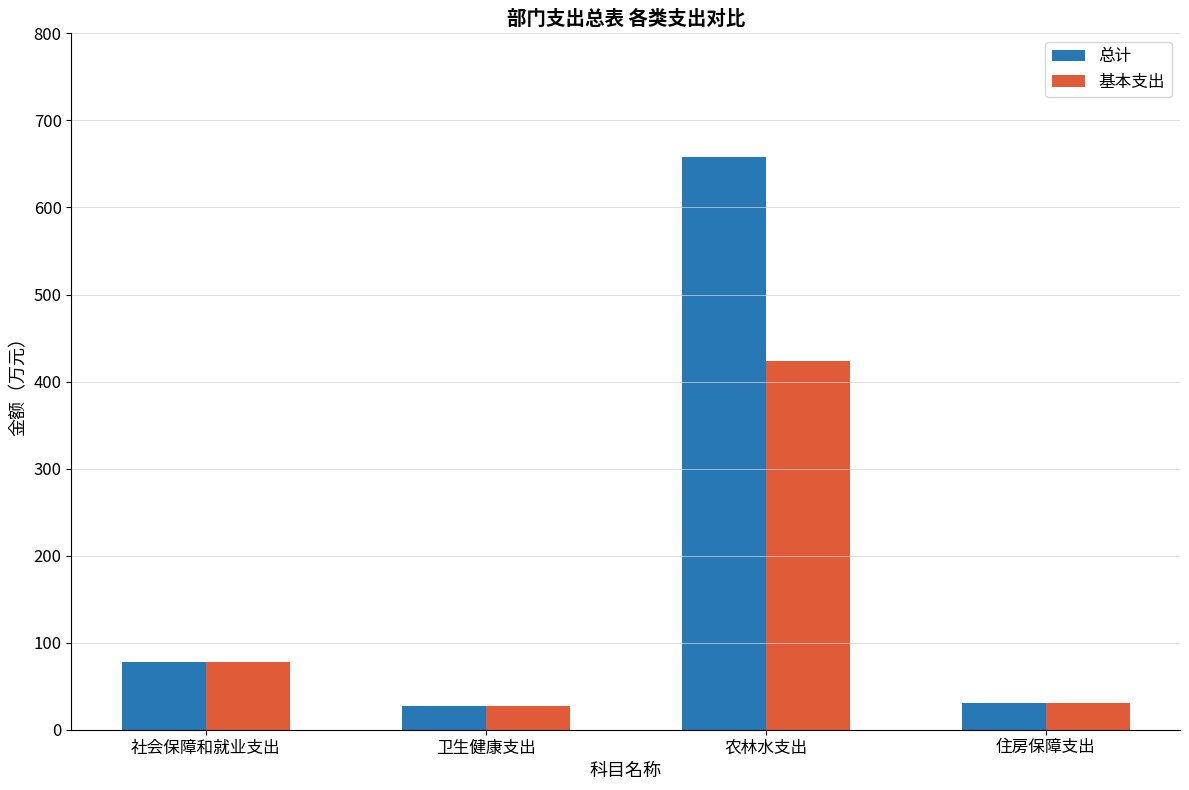

Reading left to right, extract all data points from this chart.

总计: 78.0	27.0	657.8	31.2
基本支出: 78.0	27.0	423.8	31.2